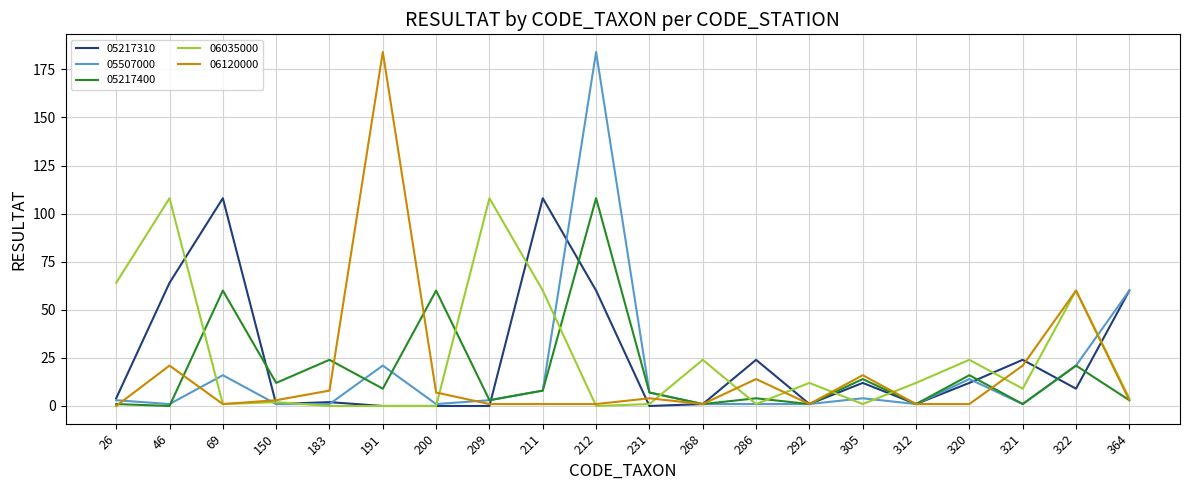

Reading left to right, list all the values displayed in this chart.

05217310: 26=4	46=64	69=108	150=1	183=2	191=0	200=0	209=0	211=108	212=60	231=0	268=1	286=24	292=1	305=12	312=1	320=12	321=24	322=9	364=60
05507000: 26=3	46=1	69=16	150=1	183=1	191=21	200=1	209=3	211=8	212=184	231=7	268=1	286=1	292=1	305=4	312=1	320=14	321=1	322=21	364=60
05217400: 26=1	46=0	69=60	150=12	183=24	191=9	200=60	209=3	211=8	212=108	231=7	268=1	286=4	292=1	305=14	312=1	320=16	321=1	322=21	364=3
06035000: 26=64	46=108	69=1	150=2	183=0	191=0	200=0	209=108	211=60	212=0	231=1	268=24	286=1	292=12	305=1	312=12	320=24	321=9	322=60	364=4
06120000: 26=0	46=21	69=1	150=3	183=8	191=184	200=7	209=1	211=1	212=1	231=4	268=1	286=14	292=1	305=16	312=1	320=1	321=21	322=60	364=3